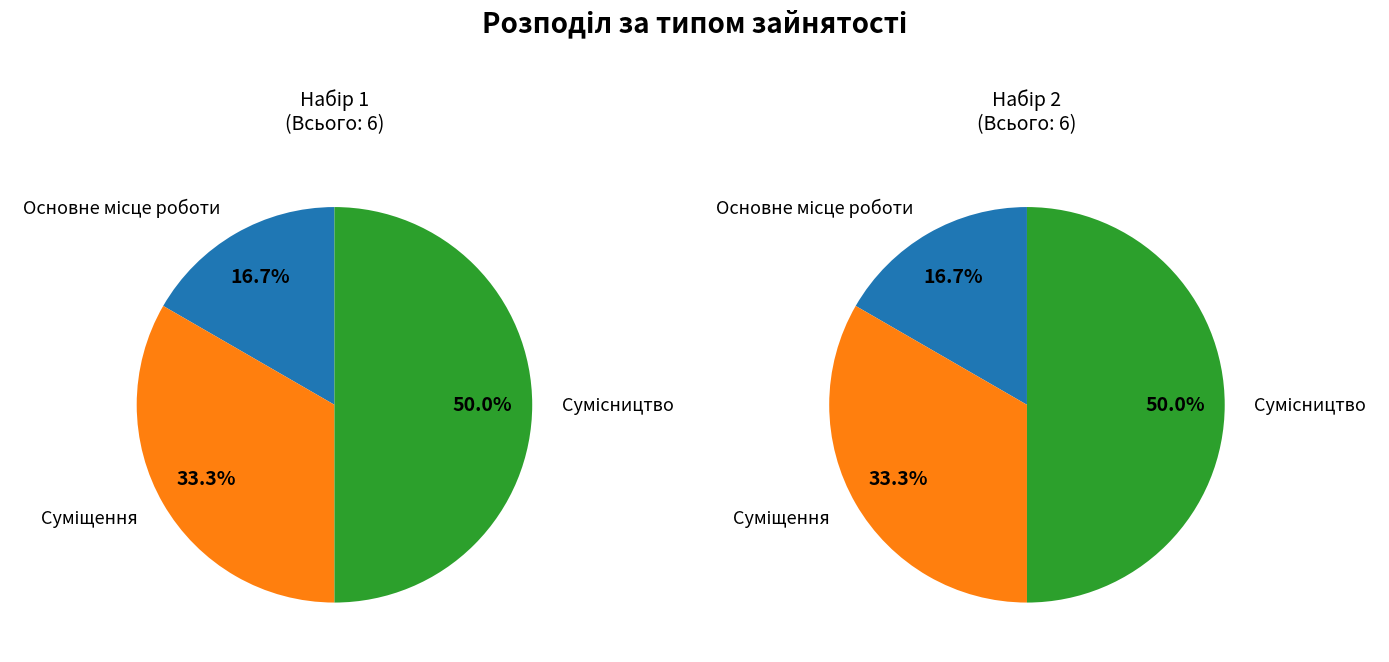

Rank the categories by value from highest to lowest.

Сумісництво, Суміщення, Основне місце роботи